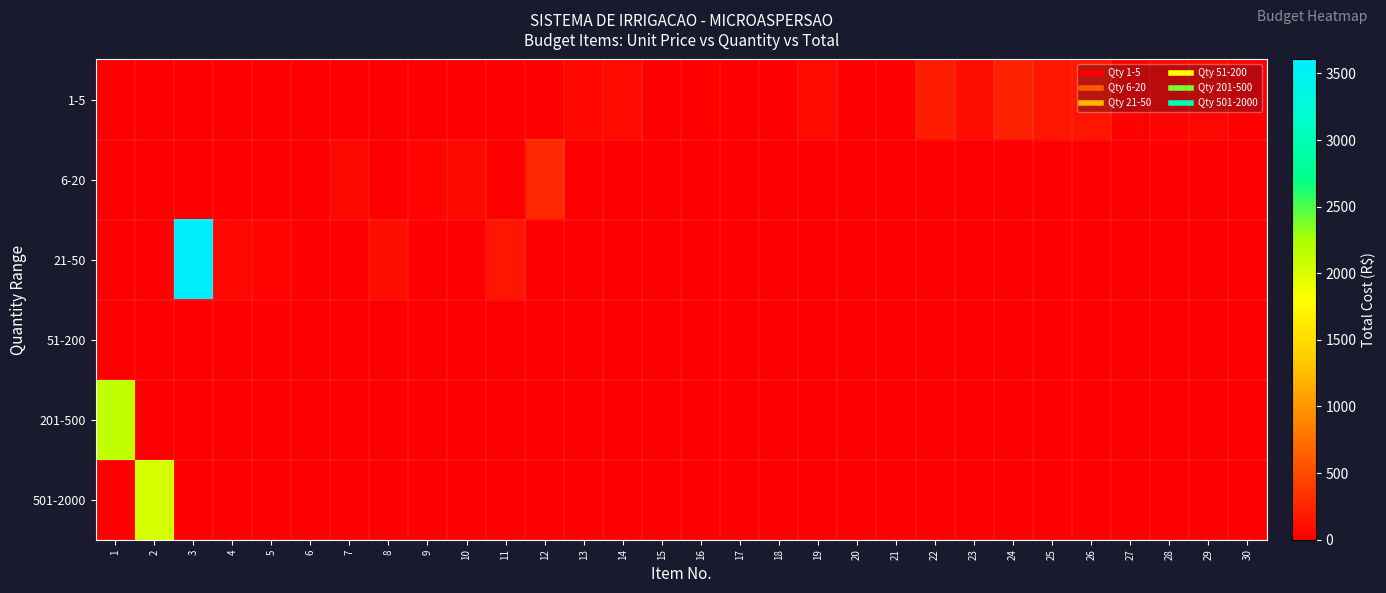

Reading left to right, list all the values displayed in this chart.

1-5: 1=0.0	2=0.0	3=0.0	4=0.0	5=0.0	6=0.0	7=0.0	8=0.0	9=0.0	10=0.0	11=0.0	12=0.0	13=53.0	14=73.1	15=0.0	16=25.4	17=2.0	18=18.2	19=83.6	20=7.0	21=21.0	22=201.8	23=100.7	24=239.1	25=156.7	26=146.8	27=15.4	28=31.6	29=50.7	30=8.5
6-20: 1=0.0	2=0.0	3=0.0	4=0.0	5=0.0	6=0.0	7=68.3	8=0.0	9=41.2	10=64.4	11=0.0	12=272.5	13=0.0	14=0.0	15=7.3	16=0.0	17=0.0	18=0.0	19=0.0	20=0.0	21=0.0	22=0.0	23=0.0	24=0.0	25=0.0	26=0.0	27=0.0	28=0.0	29=0.0	30=0.0
21-50: 1=0.0	2=0.0	3=3604.6	4=42.7	5=35.5	6=9.4	7=0.0	8=111.3	9=0.0	10=0.0	11=145.4	12=0.0	13=0.0	14=0.0	15=0.0	16=0.0	17=0.0	18=0.0	19=0.0	20=0.0	21=0.0	22=0.0	23=0.0	24=0.0	25=0.0	26=0.0	27=0.0	28=0.0	29=0.0	30=0.0
51-200: 1=0.0	2=0.0	3=0.0	4=0.0	5=0.0	6=0.0	7=0.0	8=0.0	9=0.0	10=0.0	11=0.0	12=0.0	13=0.0	14=0.0	15=0.0	16=0.0	17=0.0	18=0.0	19=0.0	20=0.0	21=0.0	22=0.0	23=0.0	24=0.0	25=0.0	26=0.0	27=0.0	28=0.0	29=0.0	30=0.0
201-500: 1=2137.5	2=0.0	3=0.0	4=0.0	5=0.0	6=0.0	7=0.0	8=0.0	9=0.0	10=0.0	11=0.0	12=0.0	13=0.0	14=0.0	15=0.0	16=0.0	17=0.0	18=0.0	19=0.0	20=0.0	21=0.0	22=0.0	23=0.0	24=0.0	25=0.0	26=0.0	27=0.0	28=0.0	29=0.0	30=0.0
501-2000: 1=0.0	2=2038.3	3=0.0	4=0.0	5=0.0	6=0.0	7=0.0	8=0.0	9=0.0	10=0.0	11=0.0	12=0.0	13=0.0	14=0.0	15=0.0	16=0.0	17=0.0	18=0.0	19=0.0	20=0.0	21=0.0	22=0.0	23=0.0	24=0.0	25=0.0	26=0.0	27=0.0	28=0.0	29=0.0	30=0.0